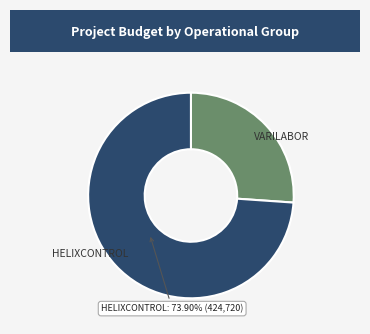

Is there any slice that represents more than half of the pie?

Yes